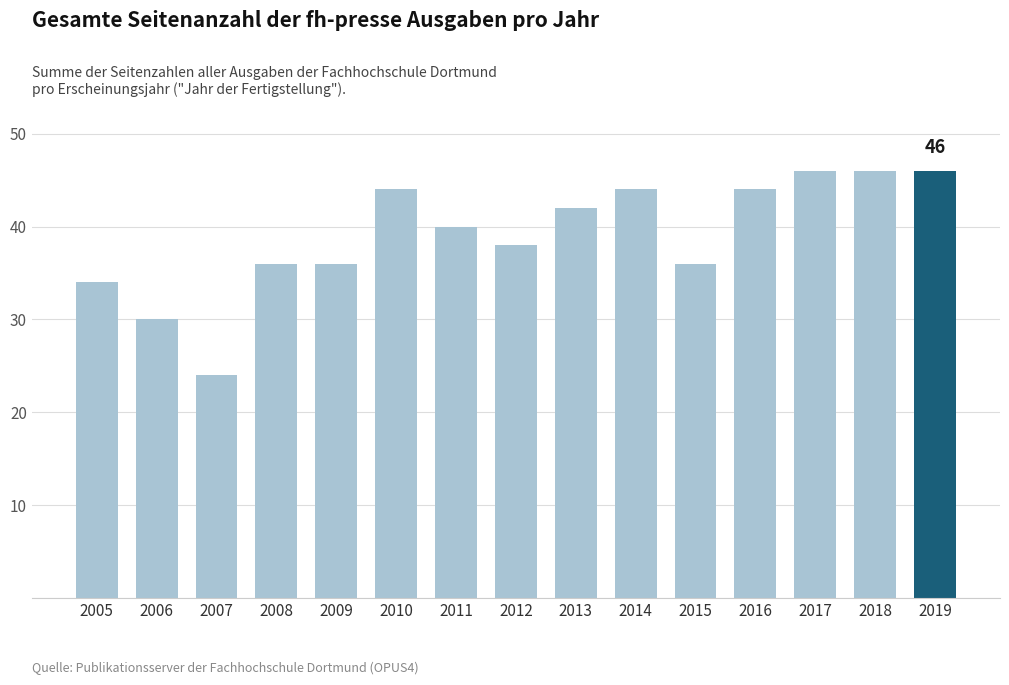

What is the difference between the second highest and second lowest values?

16